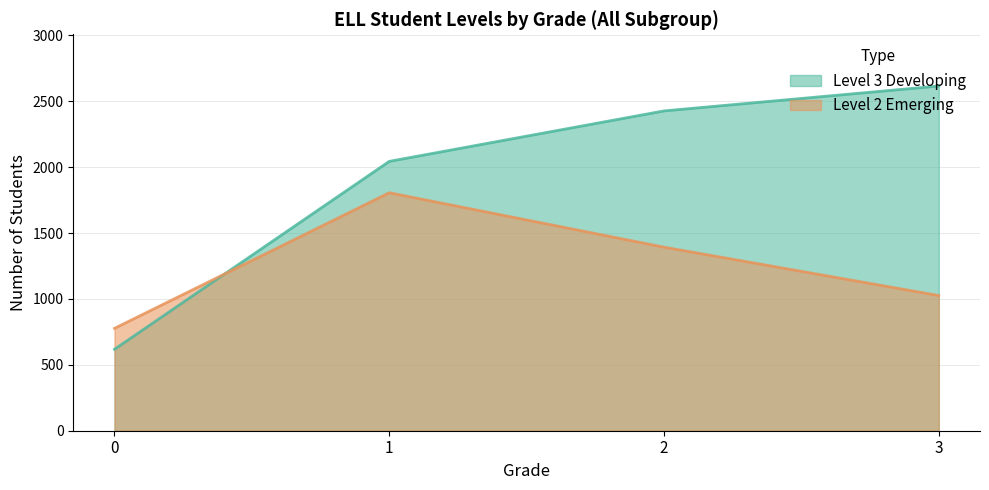

What are all the series names shown in the legend?

Level 3 Developing, Level 2 Emerging